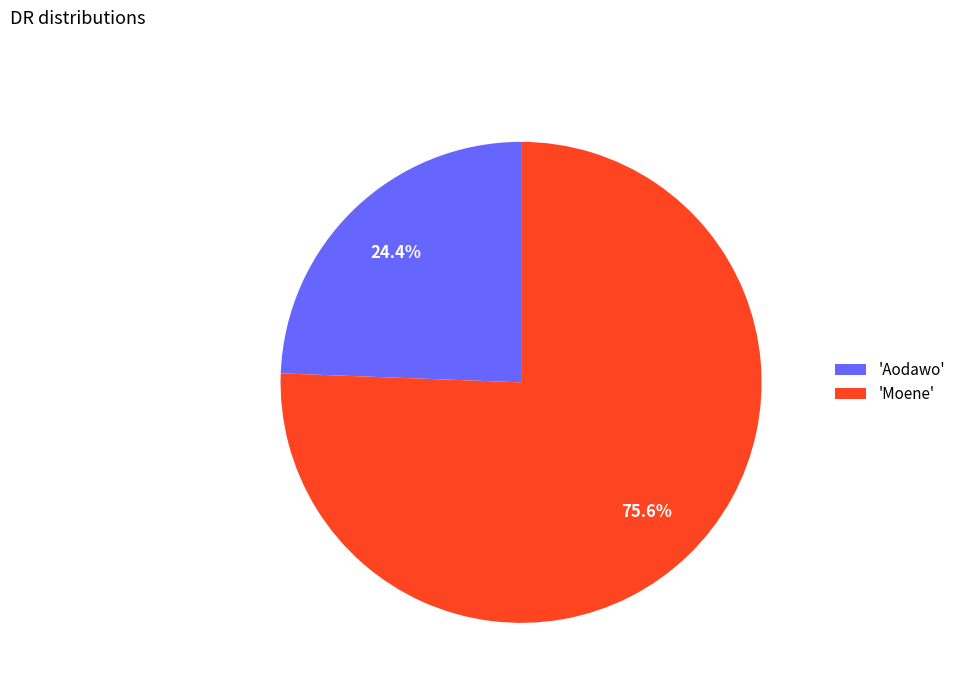

What percentage is NOT represented by 'Aodawo'?

75.6%